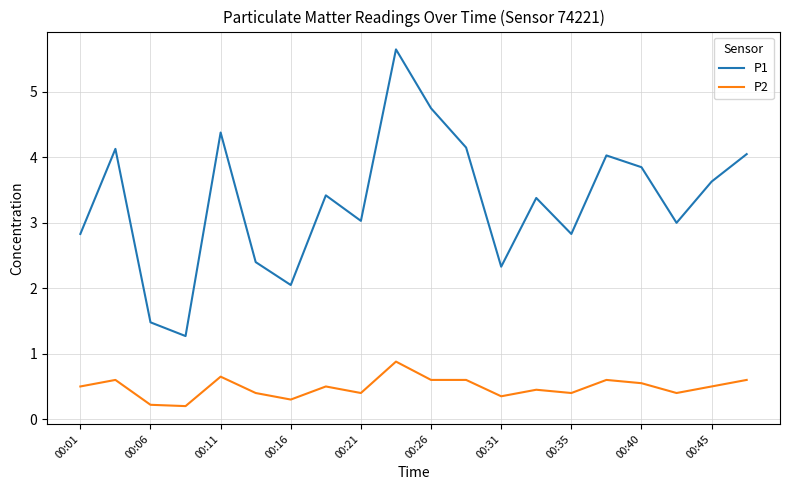

Which series has the largest range (max minus min)?

P1